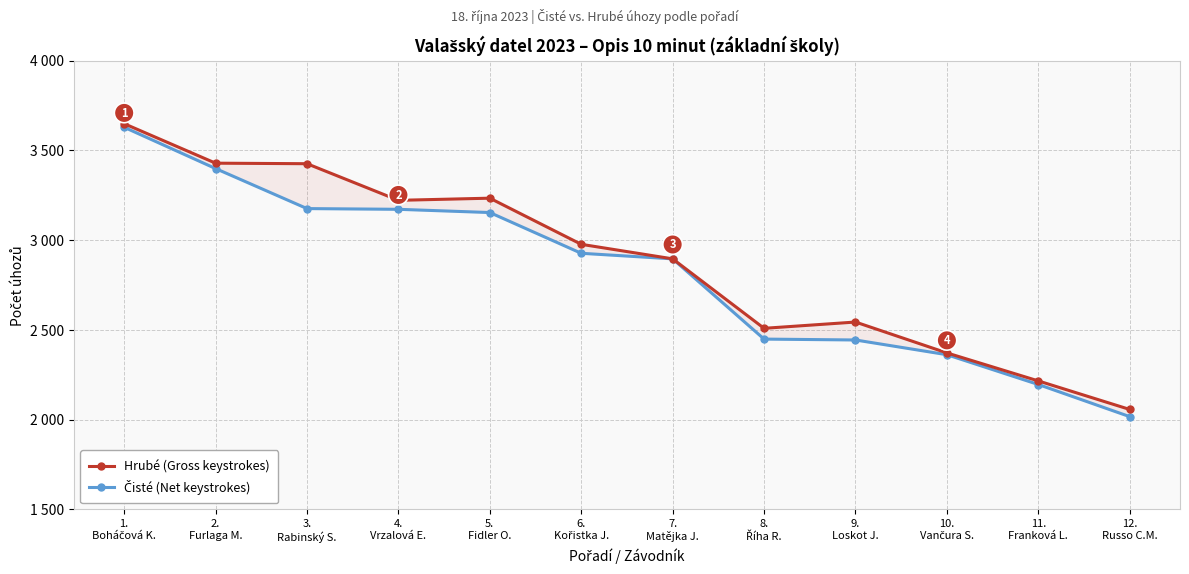

How many values in the Čisté (Net keystrokes) series exceed 2927?

5